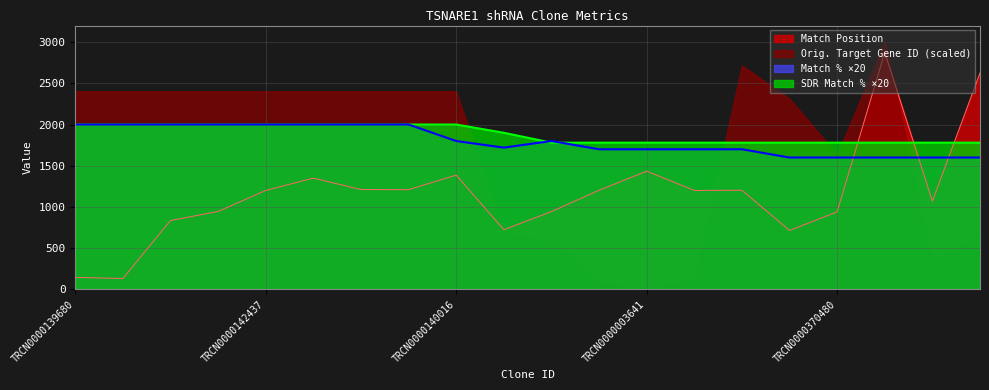

Is it true that SDR Match % ×20 equals 693.4 at TRCN0000140016?

False